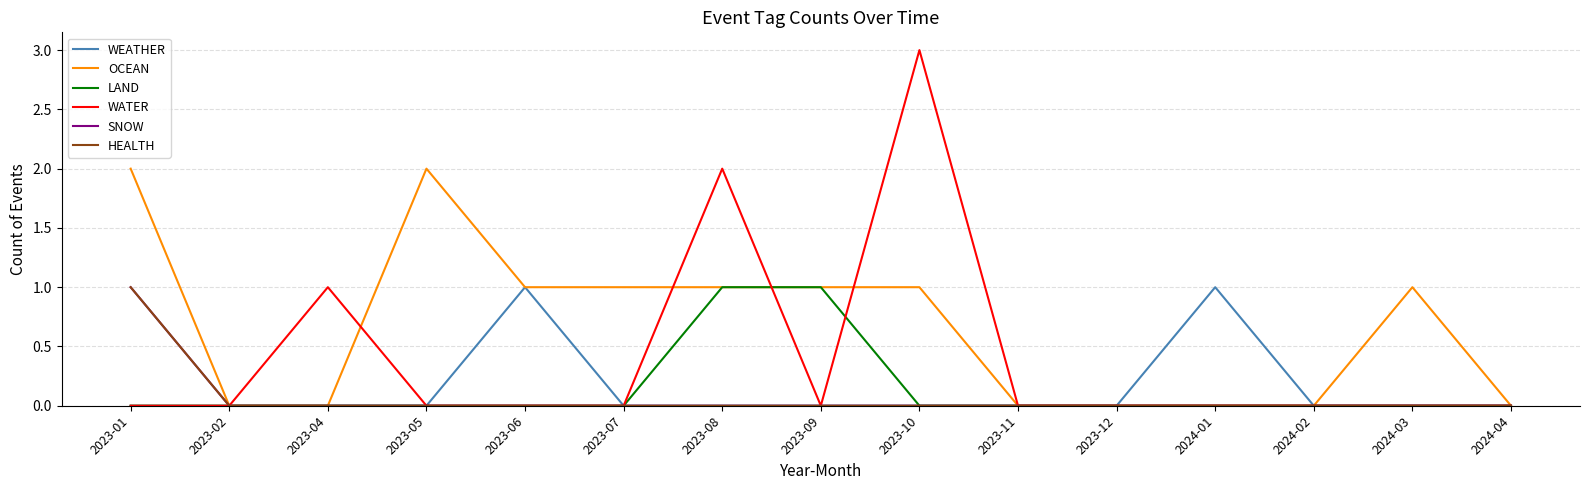

Is this an area chart (filled region under the line)?

No